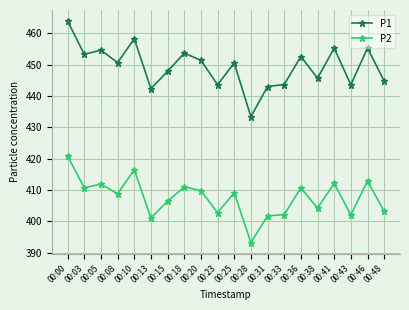

What is the spread (max minus min) of values at 00:36?

41.9